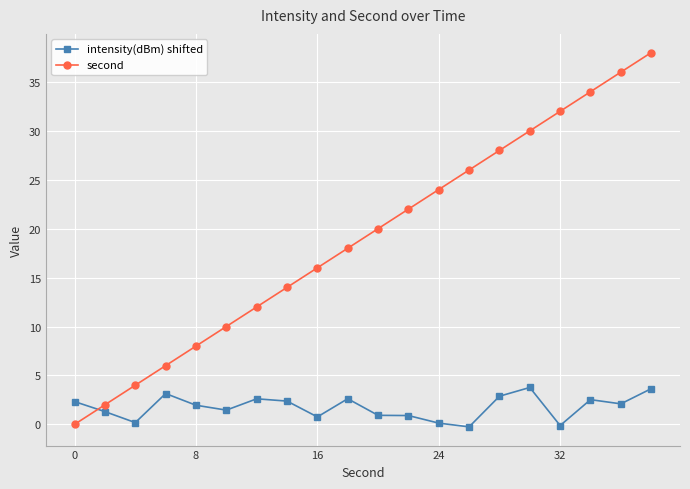

List the series in order of their peak value, highest first.

second, intensity(dBm) shifted